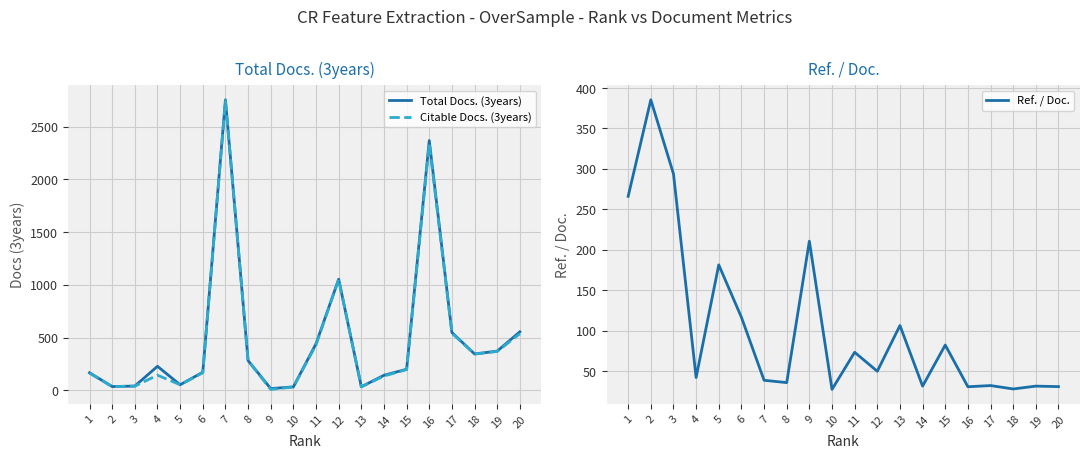

Count the number of categories in the chart.

20